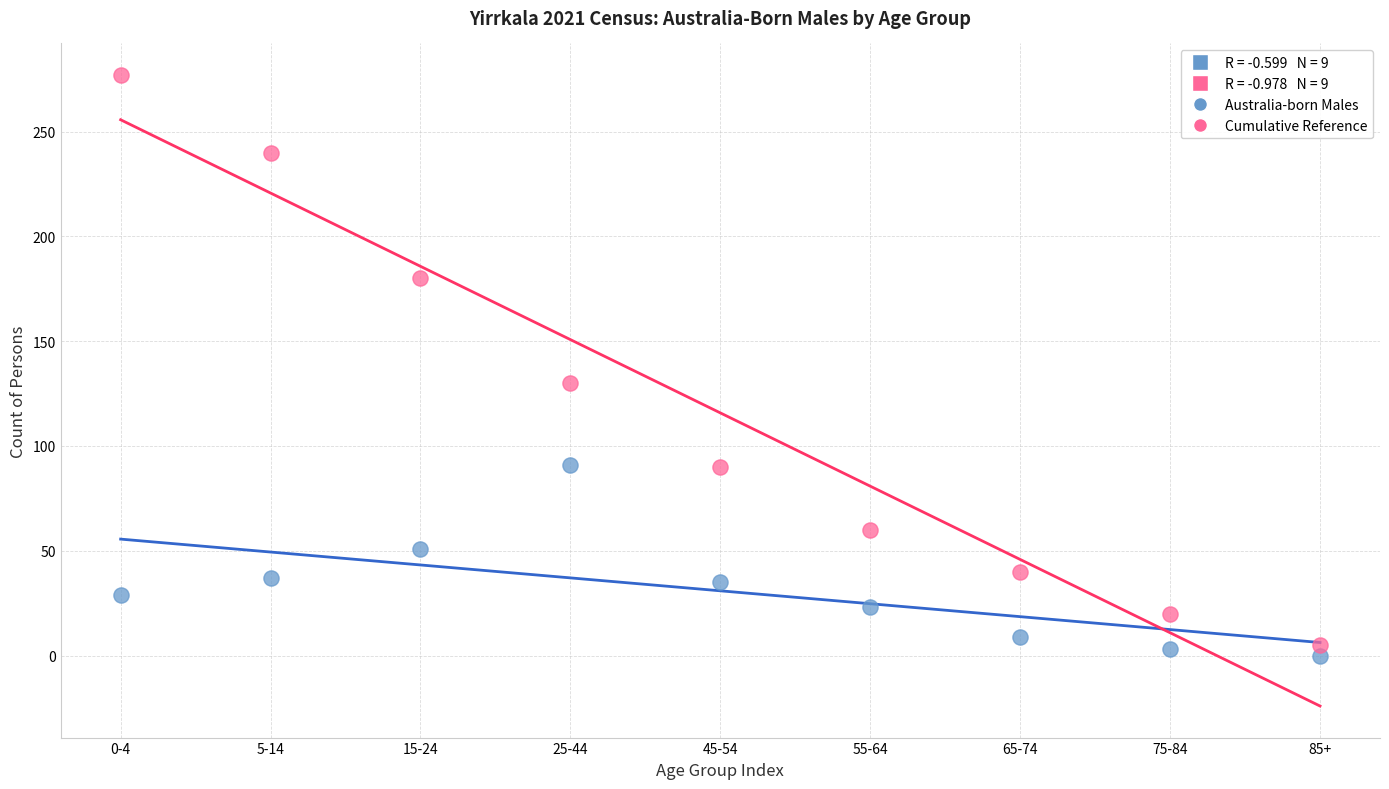

Which series reaches the maximum Y coordinate?

Cumulative Reference